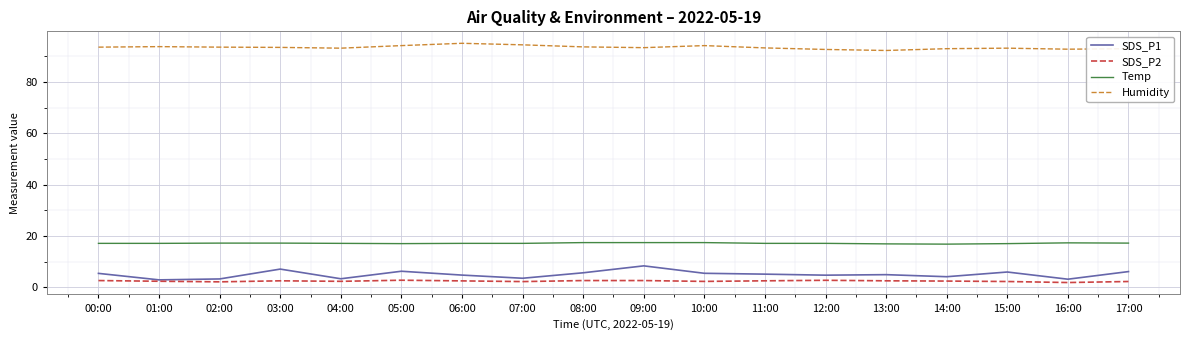

Is it true that Humidity equals 93.6 at 02:00?

True